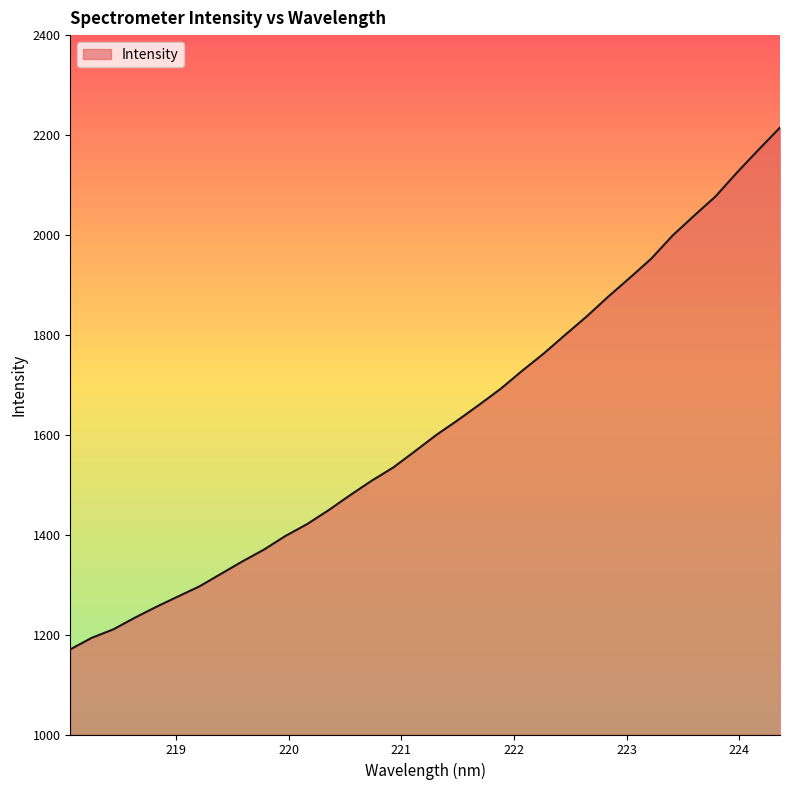

What is the smallest value displayed?

1170.5